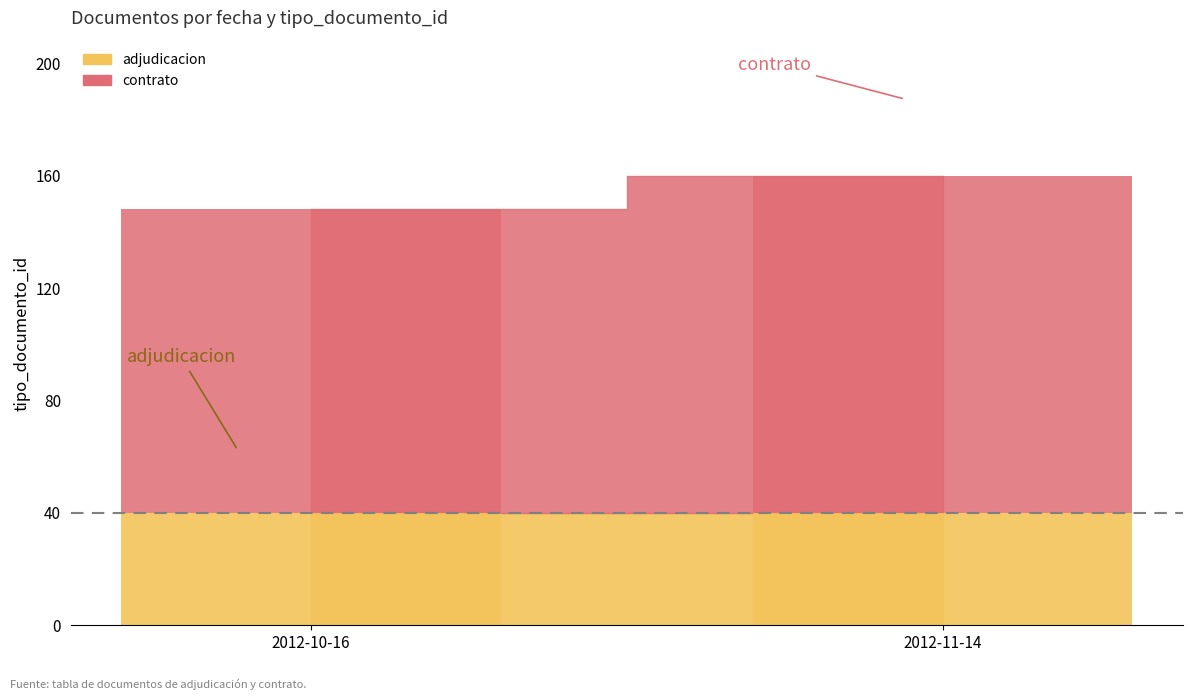

Is it true that the value at 2012-10-16 is 56?

False